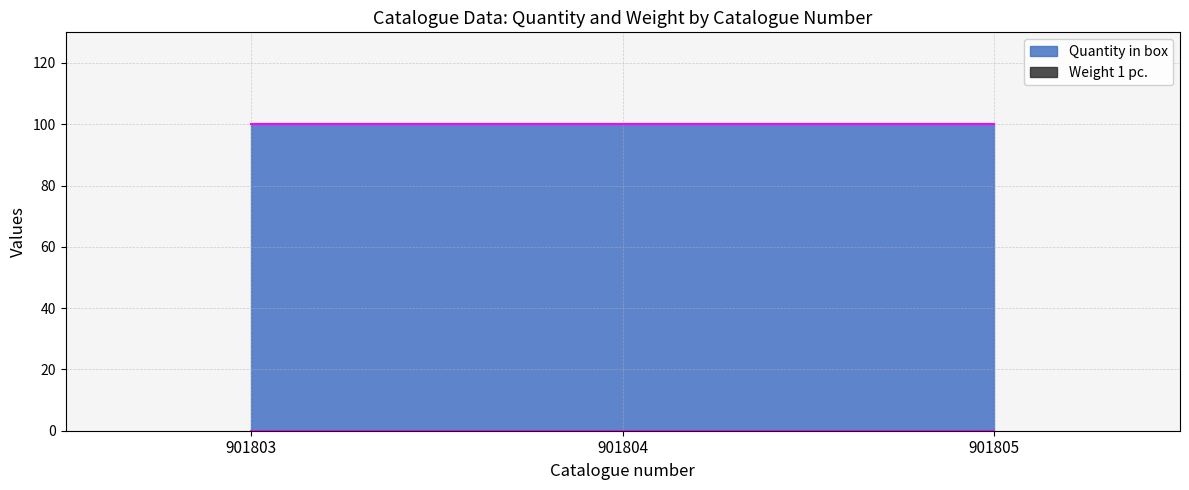

How many categories are shown in the chart?

3